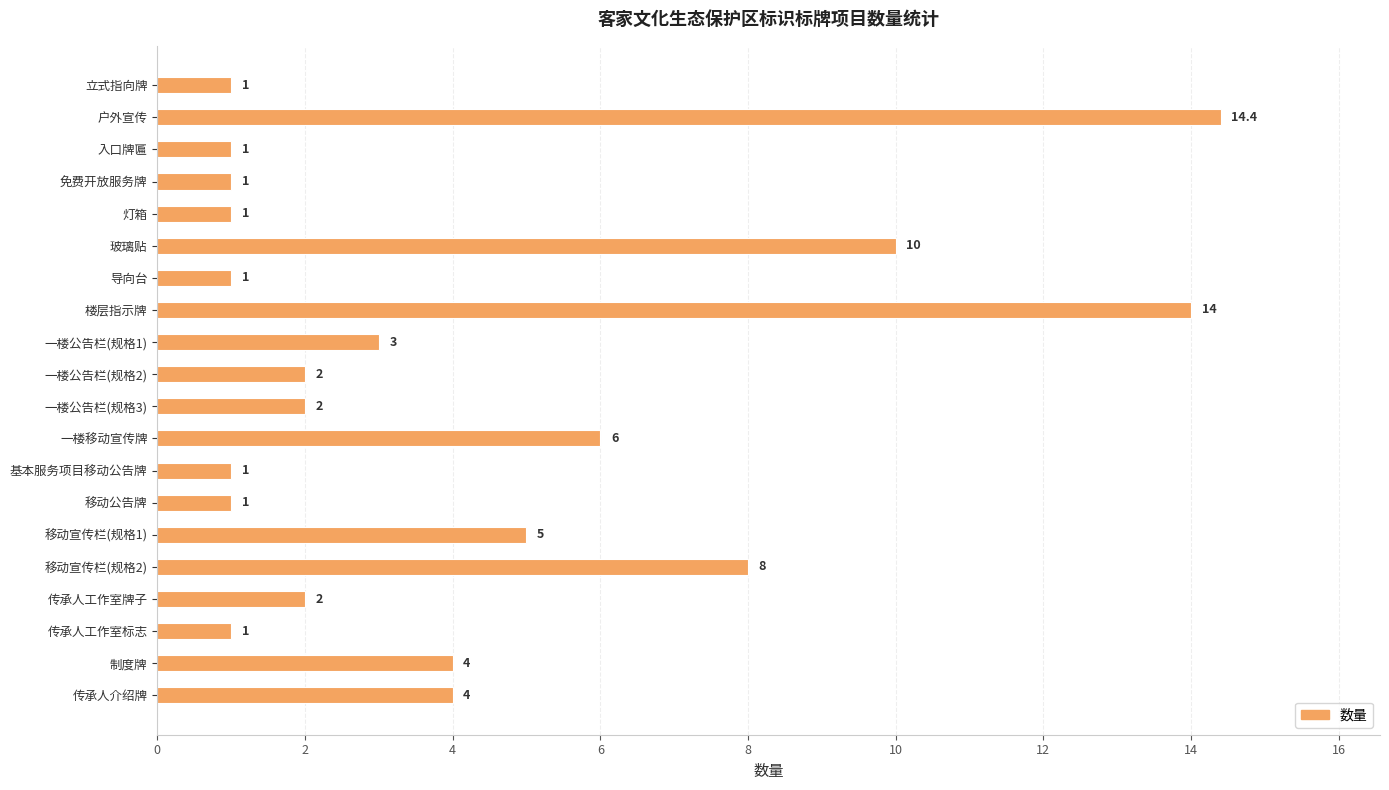

Approximately how many times larger is the value at 一楼公告栏(规格1) compared to 入口牌匾?

3.0